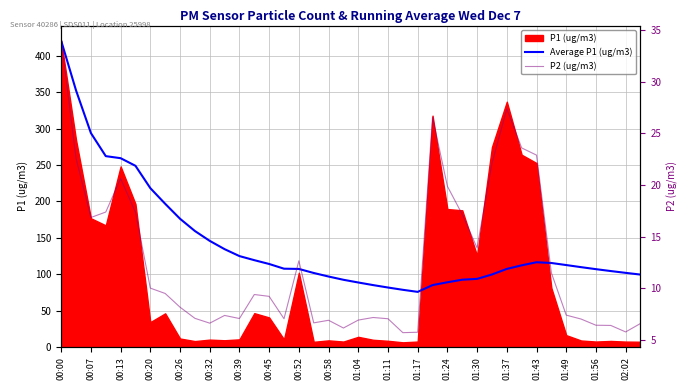

The value of Average P1 (ug/m3) at 00:13 is 67.4. True or false?

False